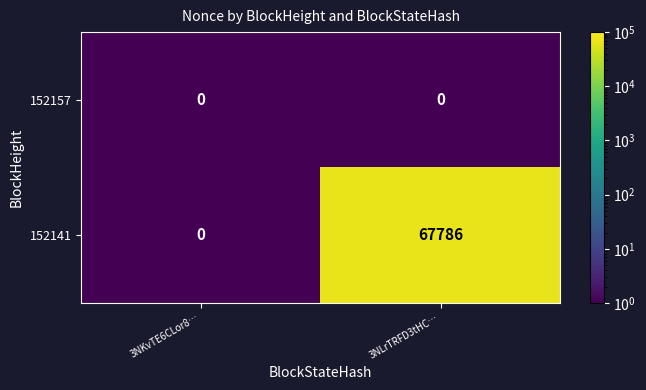

Reading left to right, list all the values displayed in this chart.

152157: 0	0
152141: 0	67786